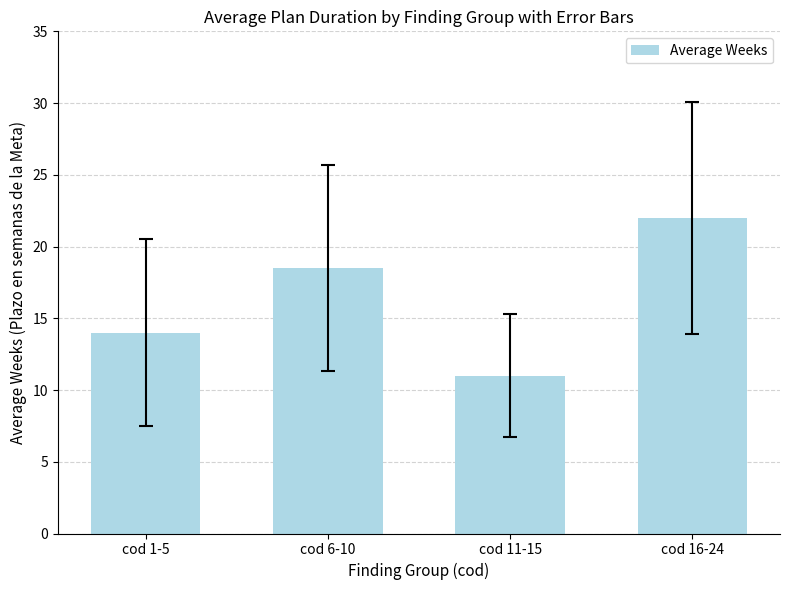

Reading left to right, what are all the values shown in this chart?

14.0	18.5	11.0	22.0